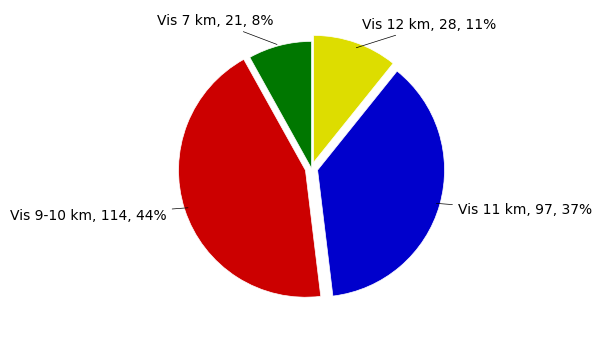

Is it true that Vis 11 km is 28% of the pie?

False